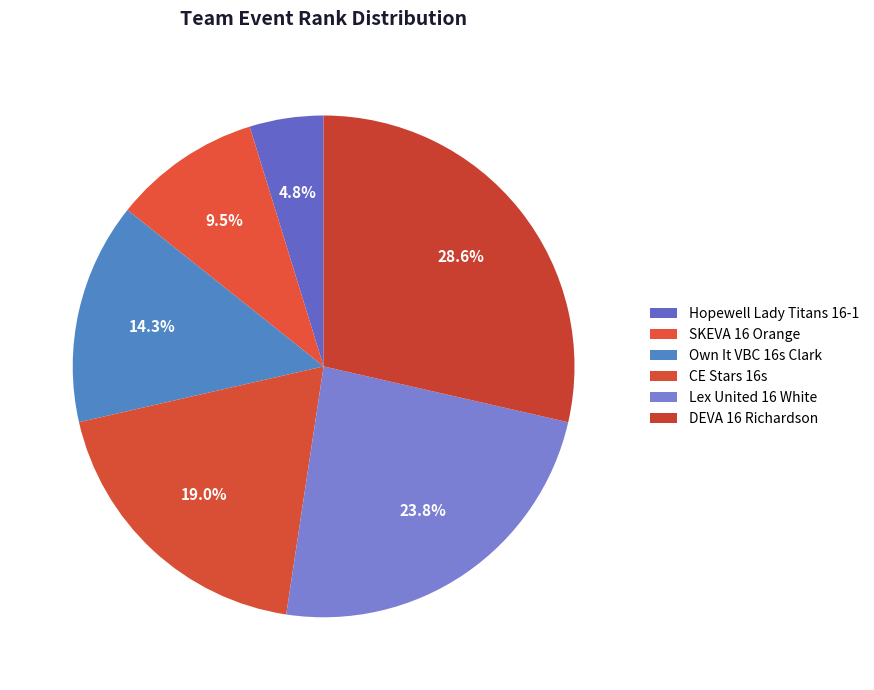

To the nearest percent, what is the difference between the largest and smallest slice percentages?

24%